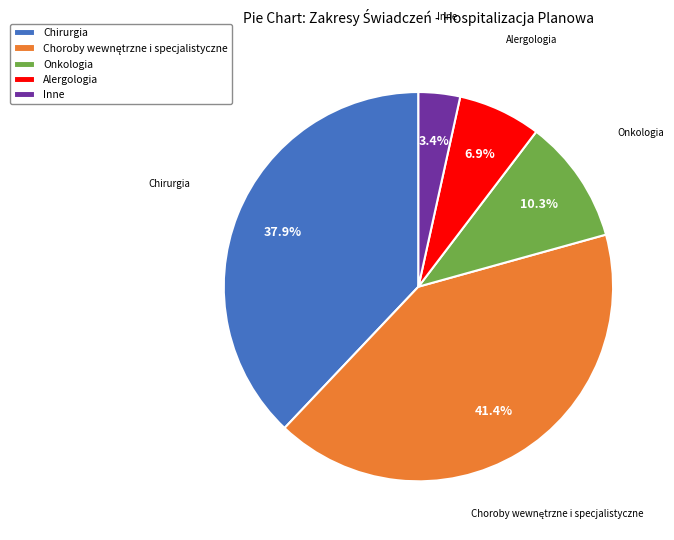

To the nearest percent, what is the average slice percentage?

20%